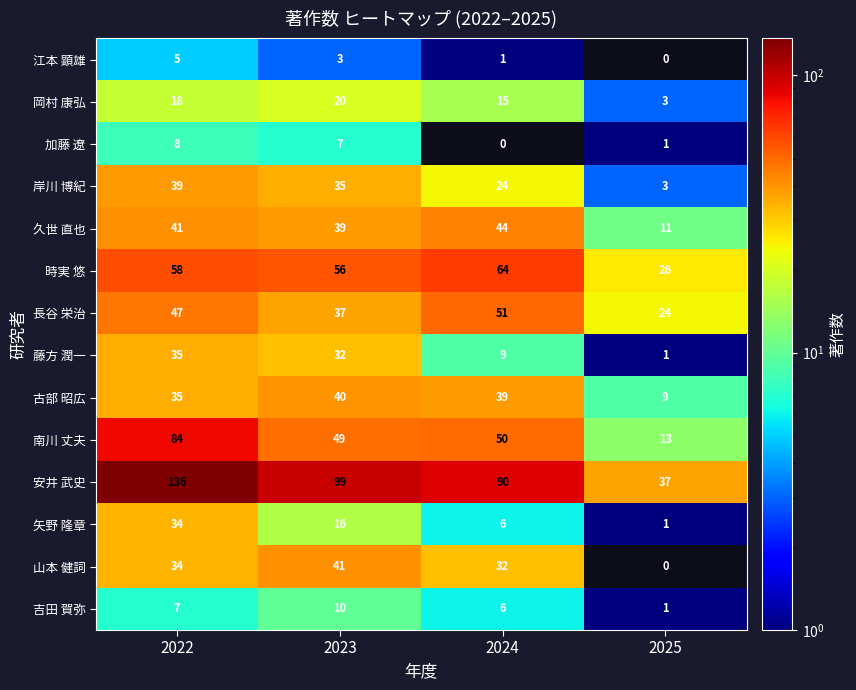

What is the sum of the 長谷 栄治 values at 2025 and 2023?

61